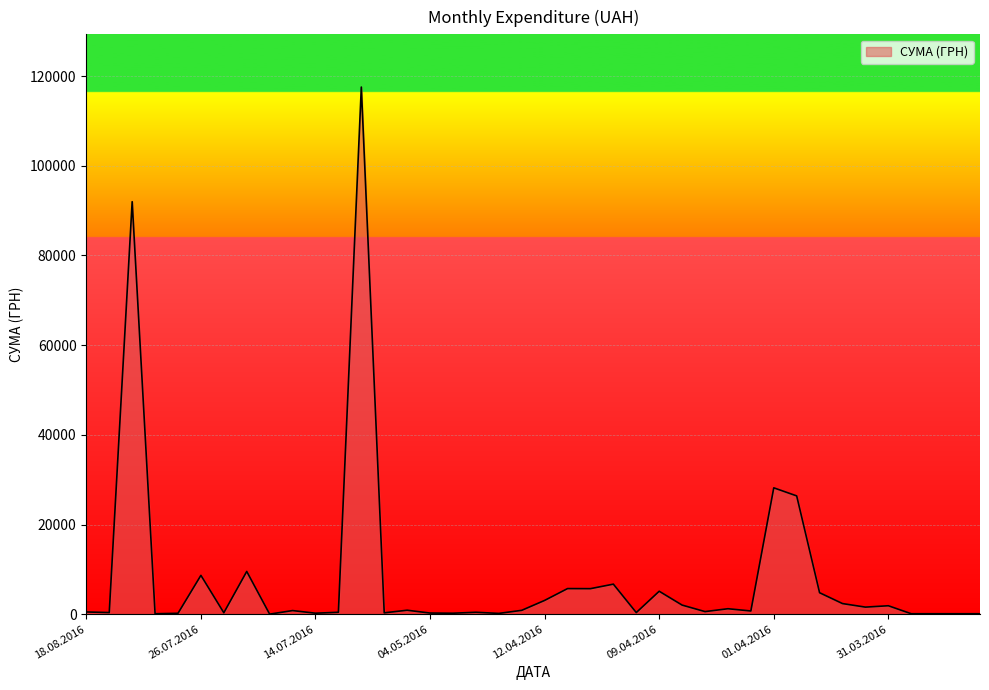

What is the greatest value displayed?

117568.8